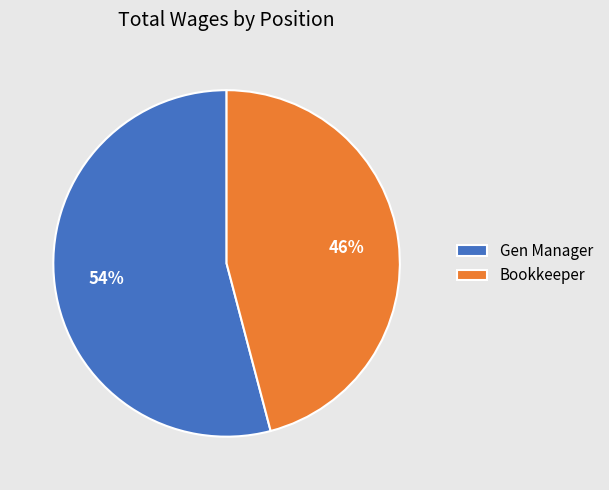

To the nearest percent, what portion does Gen Manager represent?

54%